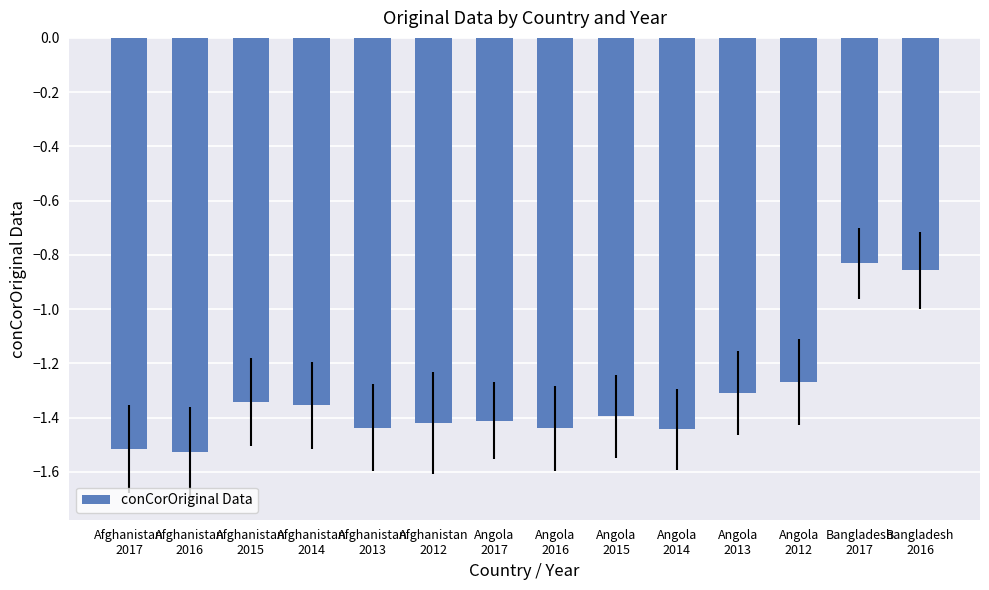

The value at Angola
2013 is -1.3. True or false?

True